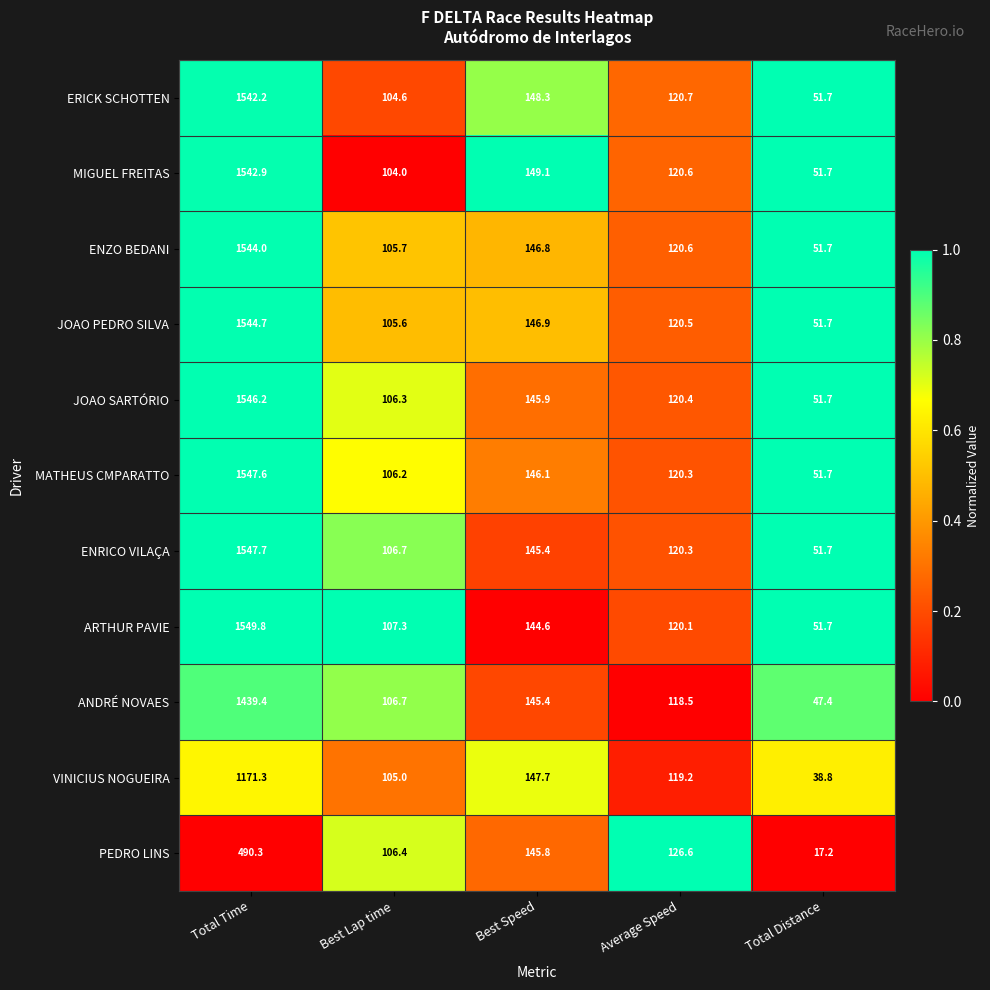

Which label corresponds to the largest value in the chart?

Total Time